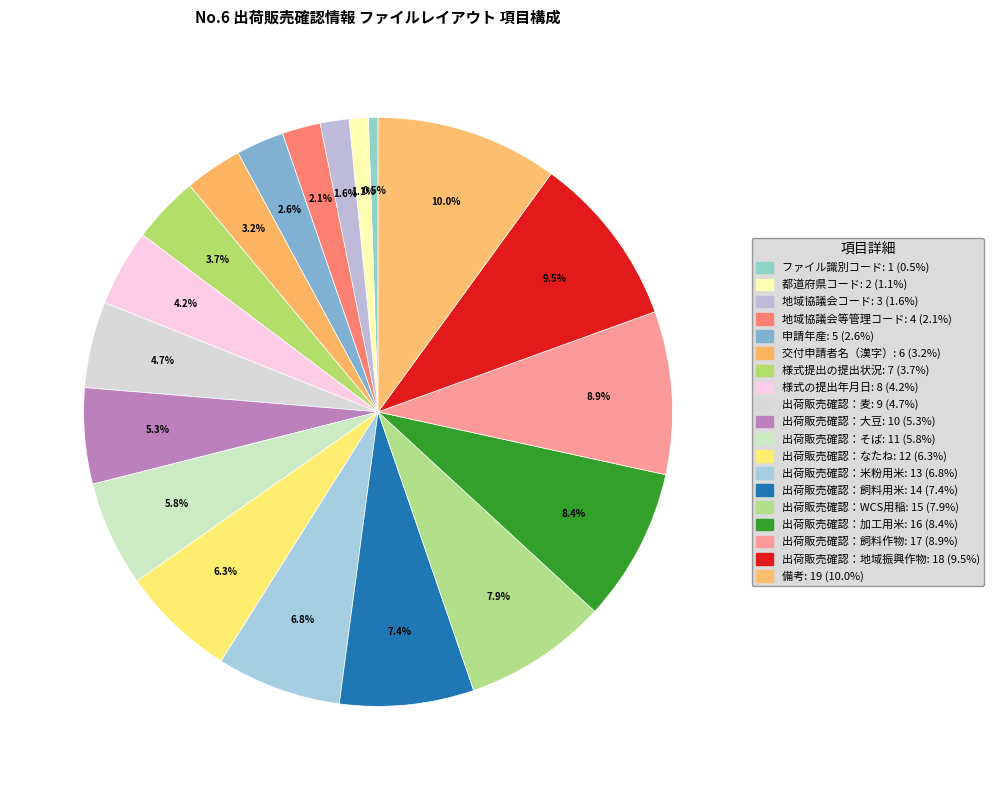

What is the ratio of the value at 出荷販売確認：そば to the value at ファイル識別コード?

11.0